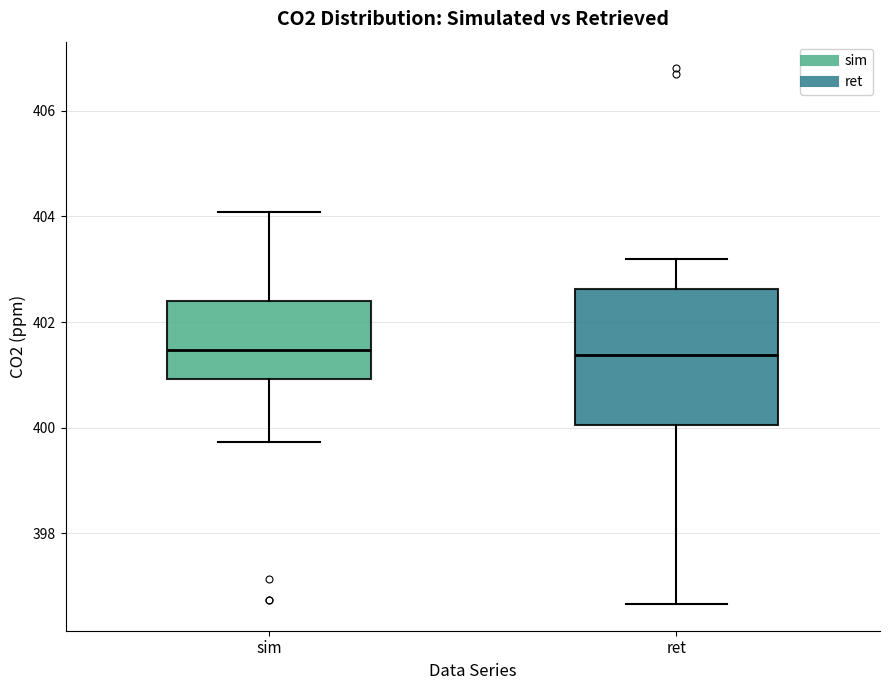

Which box is the tallest, from its lower edge to its upper edge?

ret